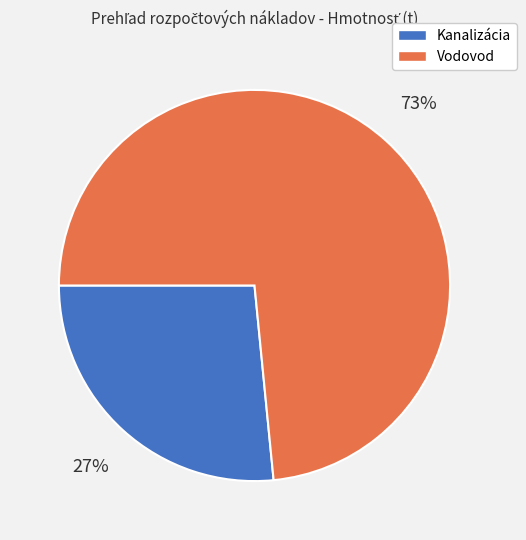

Does any single category account for the majority?

Yes